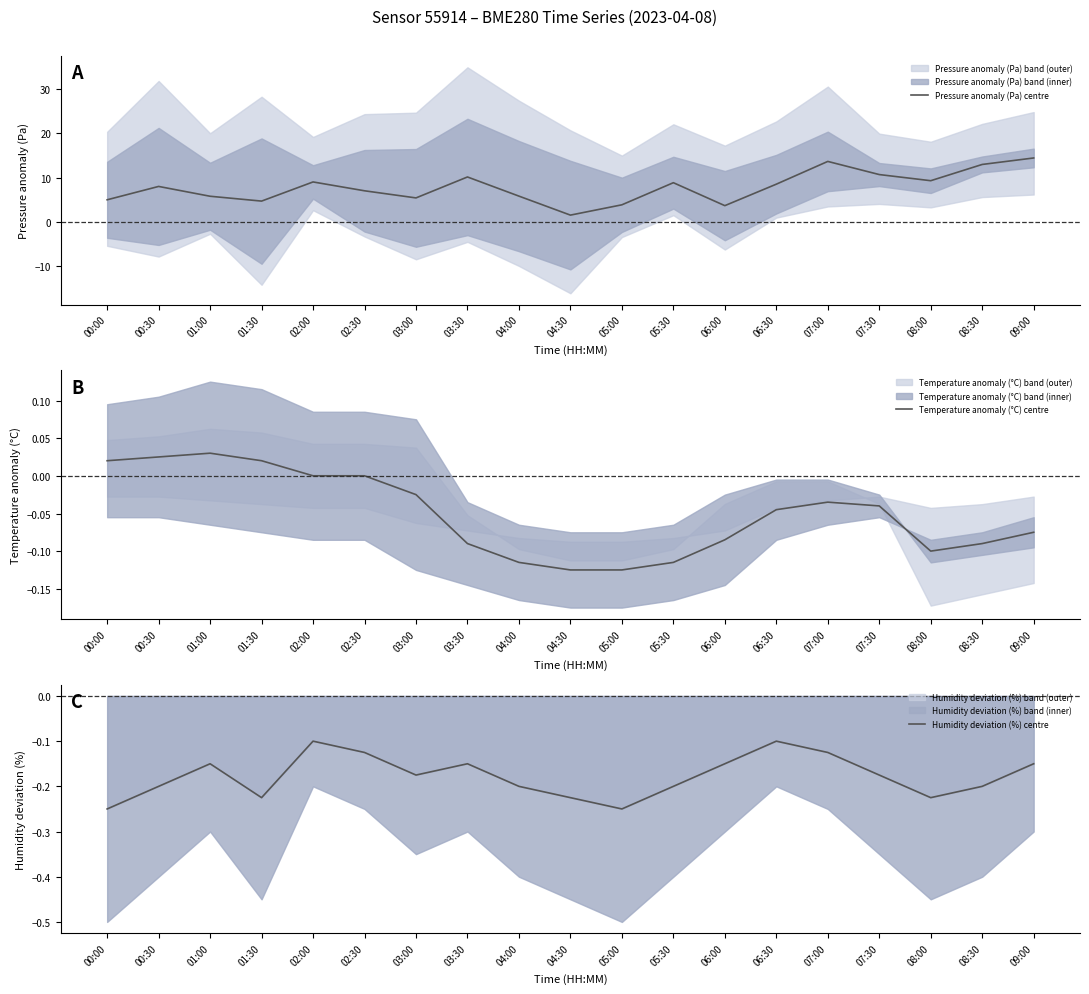

How many lines are shown in the chart?

3